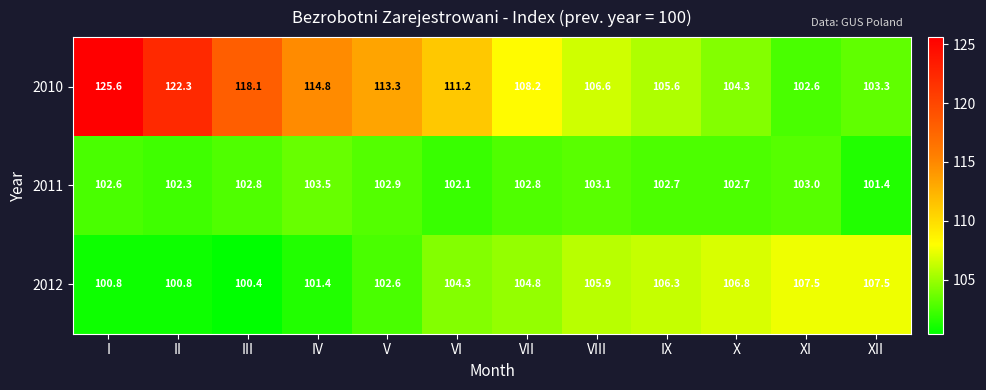

Which series has the largest total across all categories?

2010